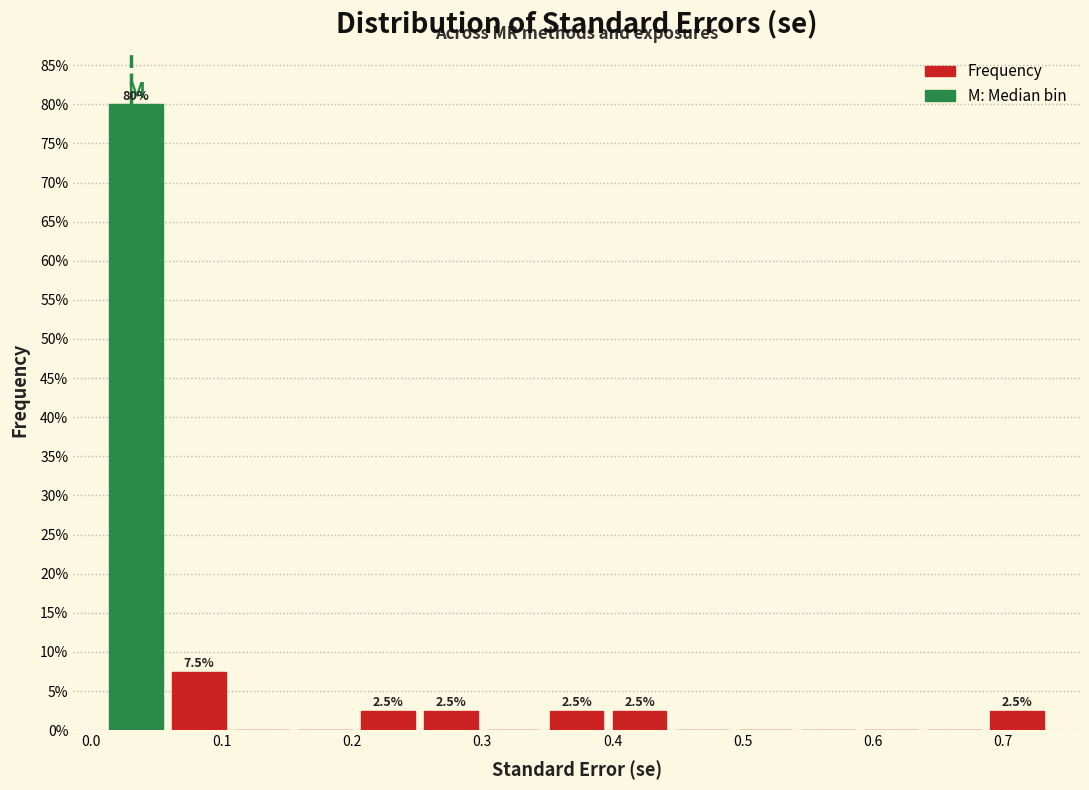

Over which range of the x-axis is the bar tallest?

0.01 to 0.06